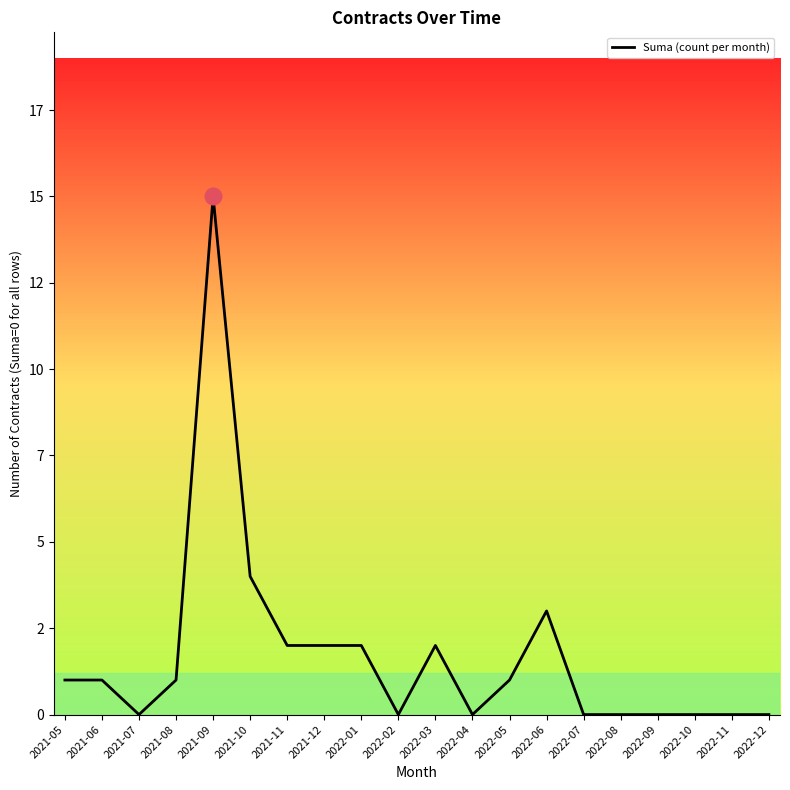

Does the chart display data point markers on the line(s)?

No